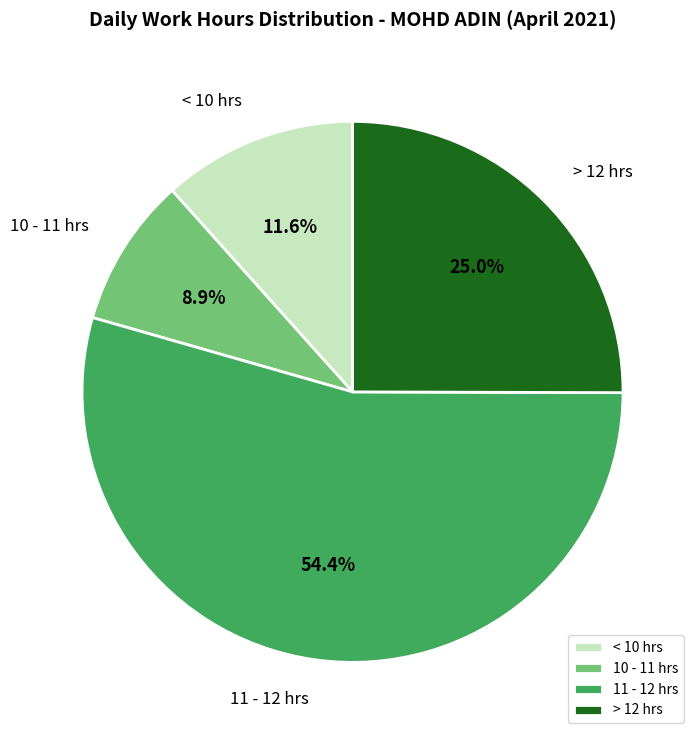

How many segments does this pie chart have?

4